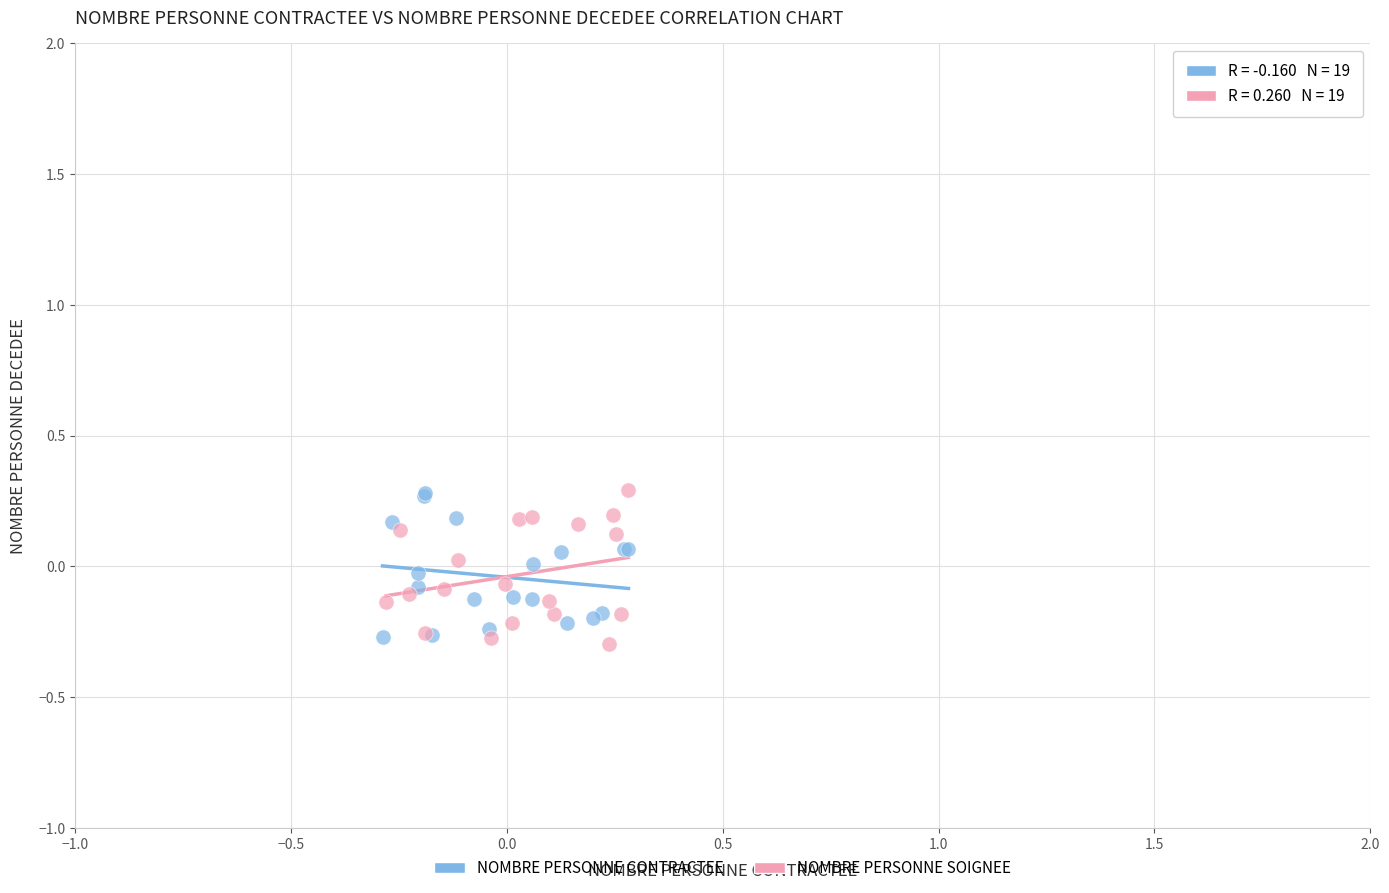

What are all the series names shown in the legend?

NOMBRE PERSONNE CONTRACTEE, NOMBRE PERSONNE SOIGNEE